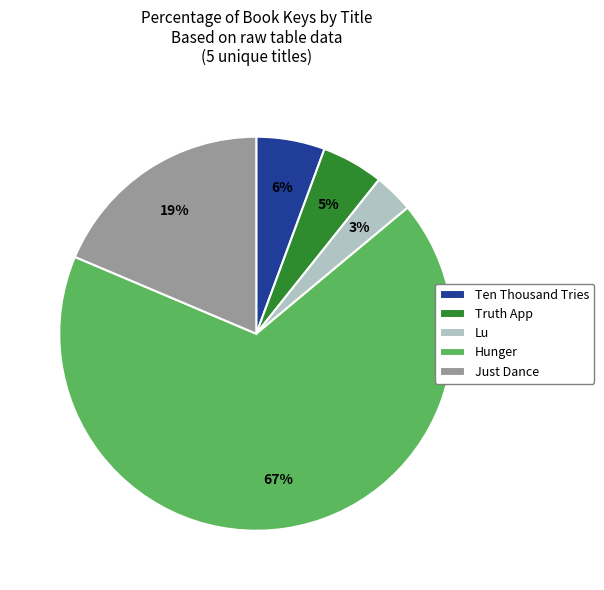

Which slice is the largest?

Hunger